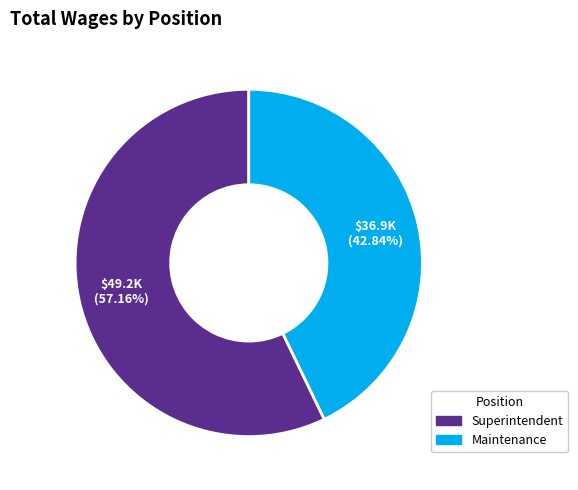

To the nearest percent, what is the average slice percentage?

50%